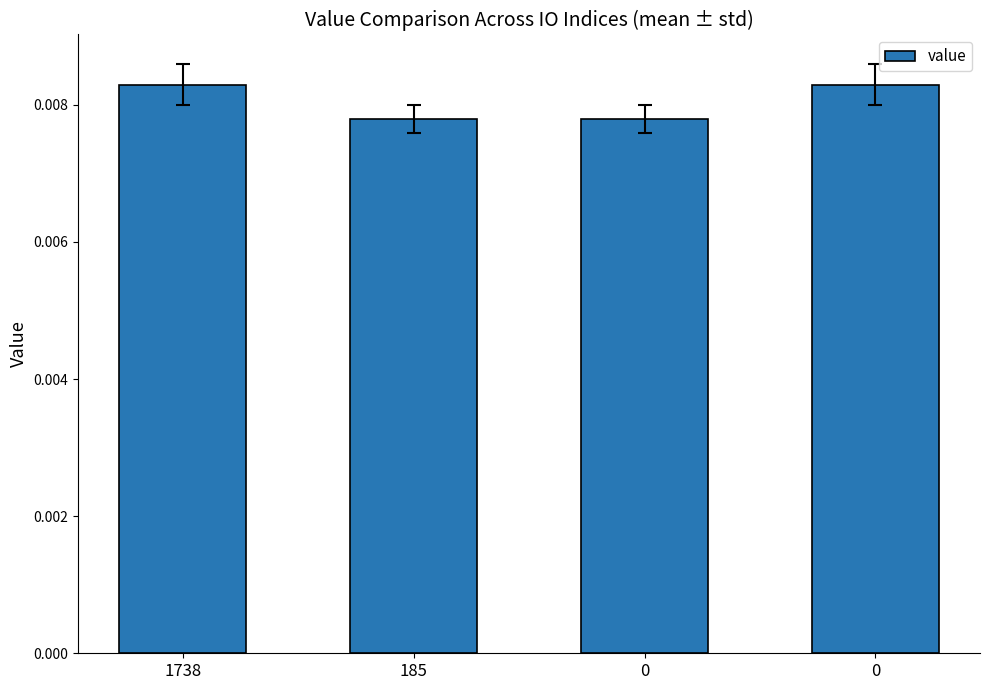

Reading left to right, extract all data points from this chart.

1738=0.0	185=0.0	0=0.0	0=0.0